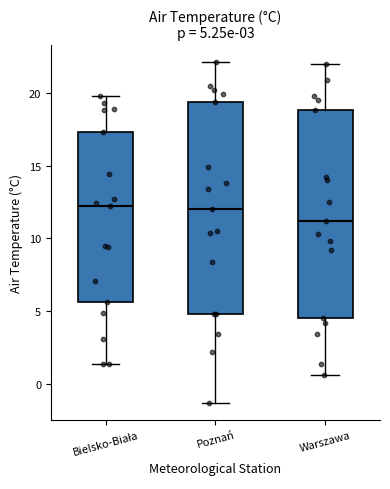

Which box's median line is the lowest?

Warszawa